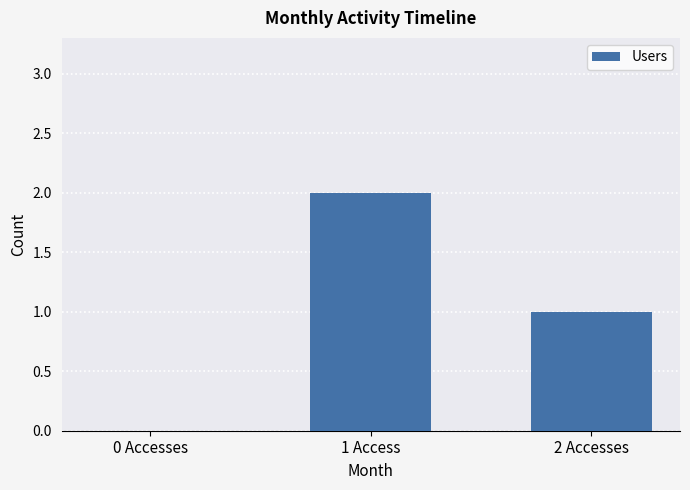

Which has a higher value, 0 Accesses or 2 Accesses?

2 Accesses